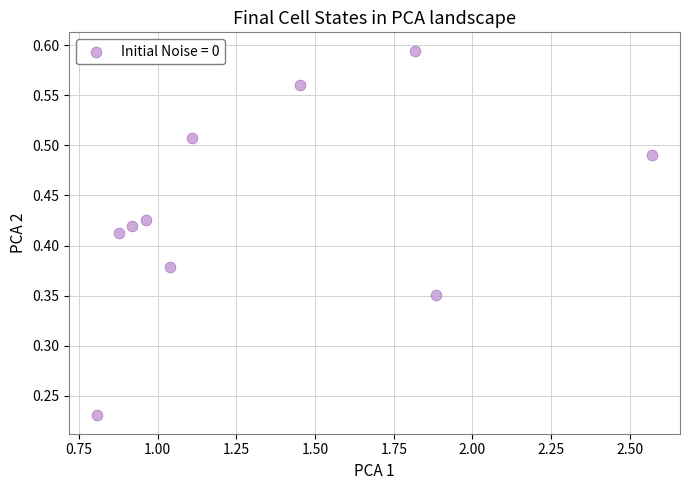

What is the average X value?

1.3